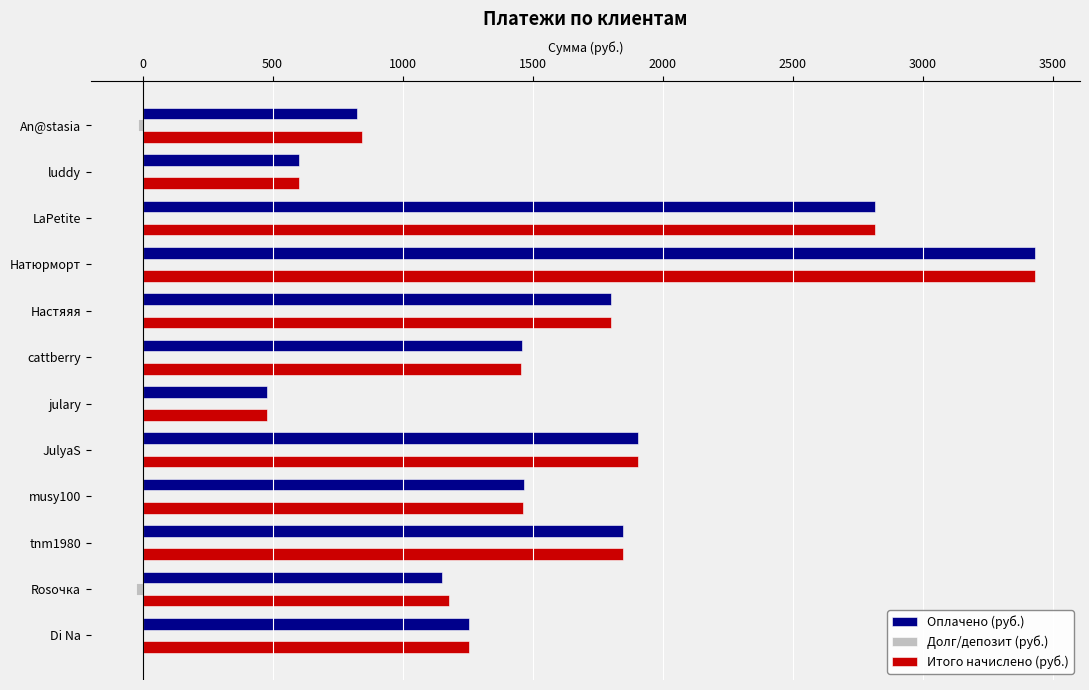

What is the maximum value shown in the chart?

3431.4